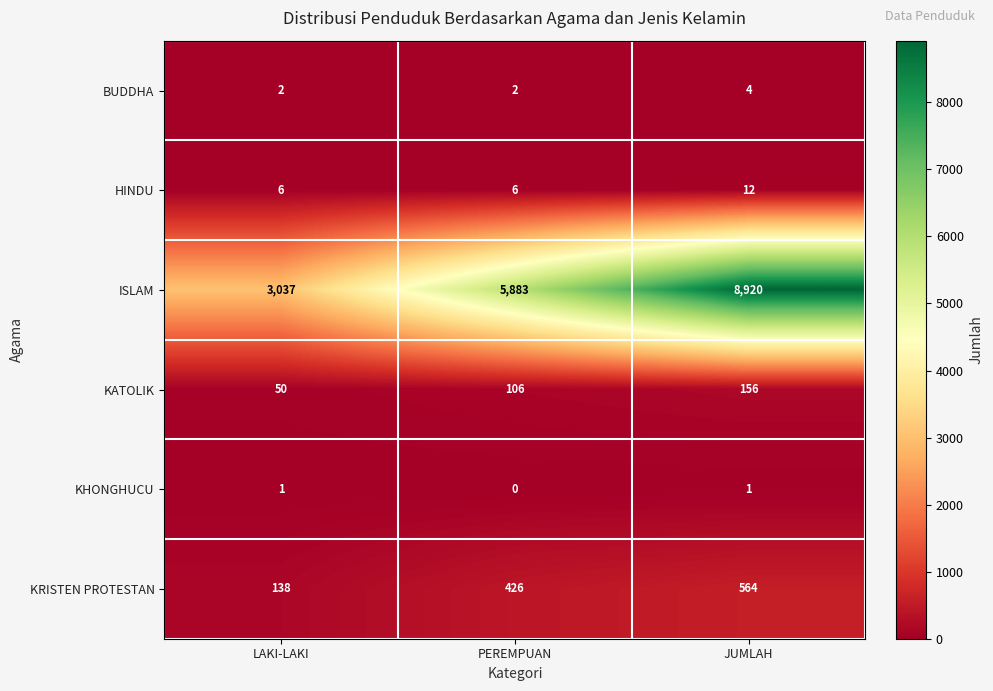

Is it true that ISLAM equals 5792 at JUMLAH?

False